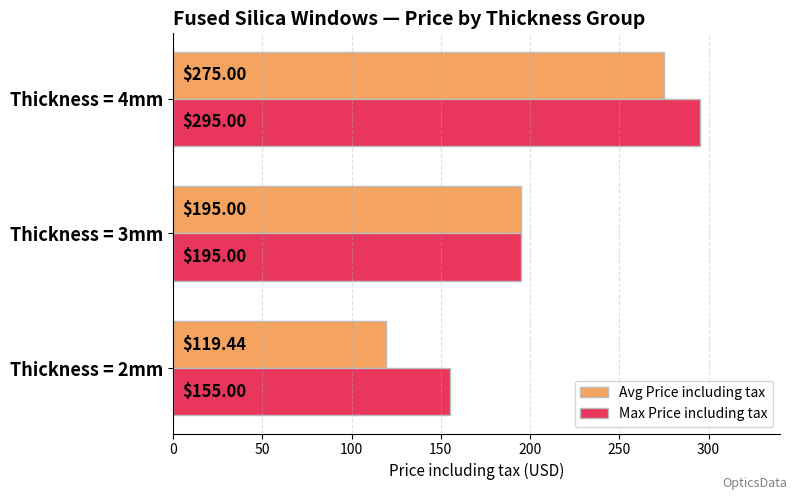

Rank the series by their maximum value, from highest to lowest.

Max Price including tax, Avg Price including tax